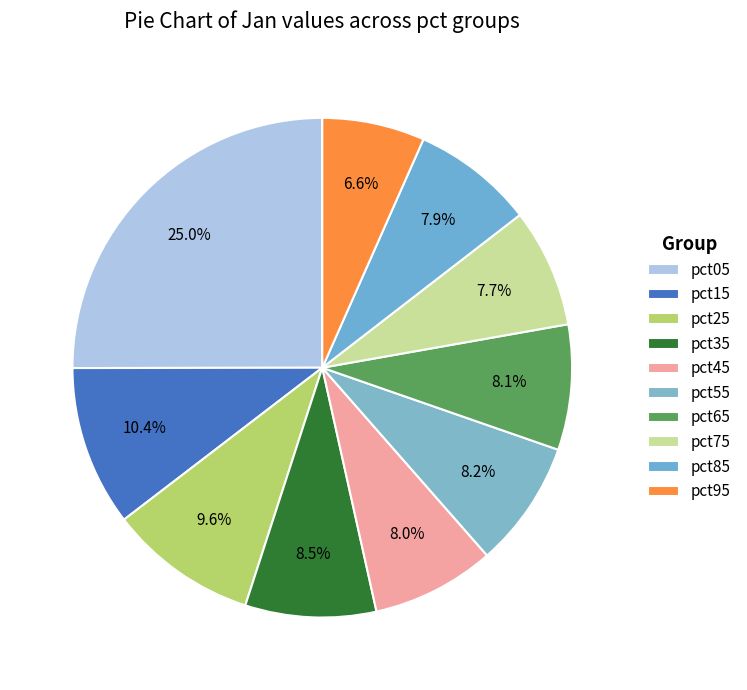

To the nearest percent, what is the average slice percentage?

10%